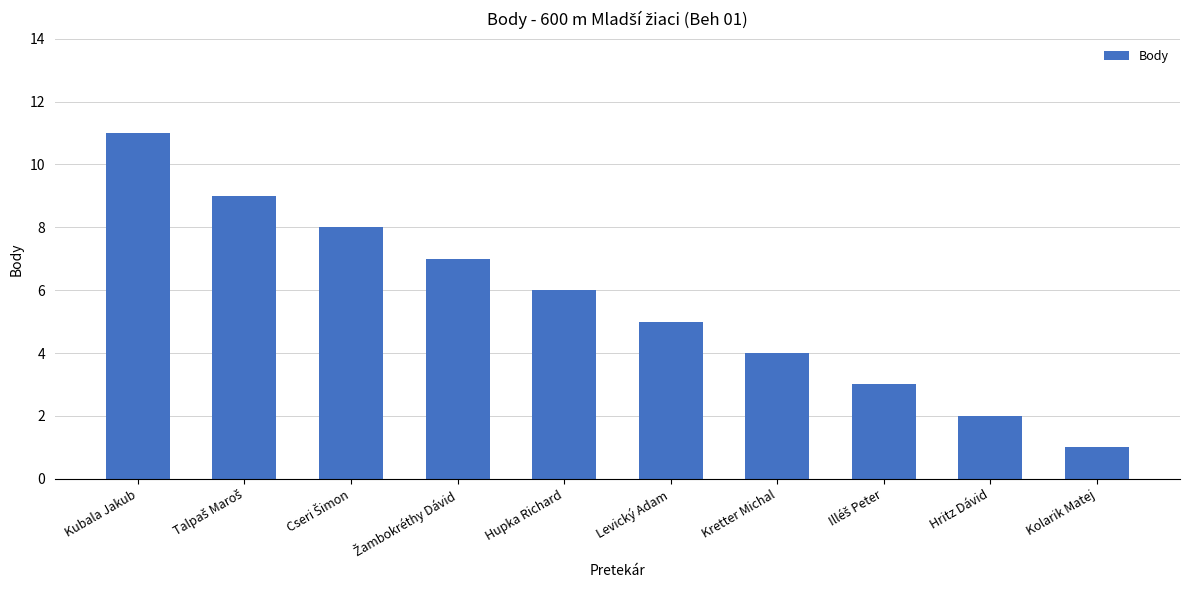

What is the ratio of the value at Kubala Jakub to the value at Hritz Dávid?

5.5